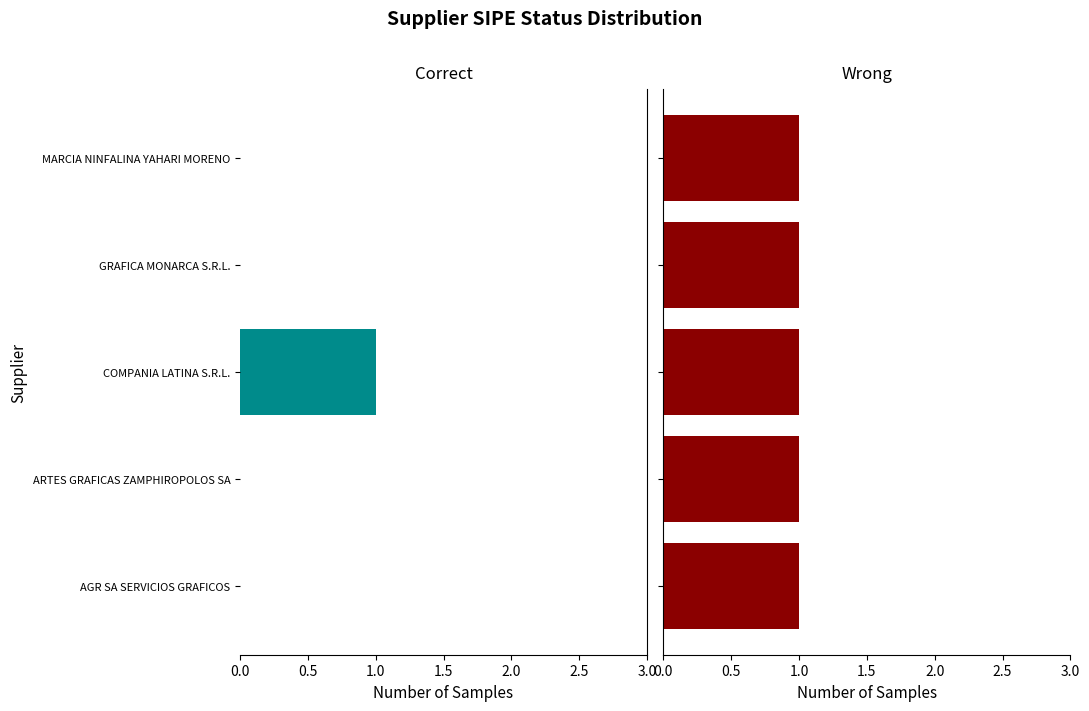

The Correct series shows 0.0 at MARCIA NINFALINA YAHARI MORENO. True or false?

True